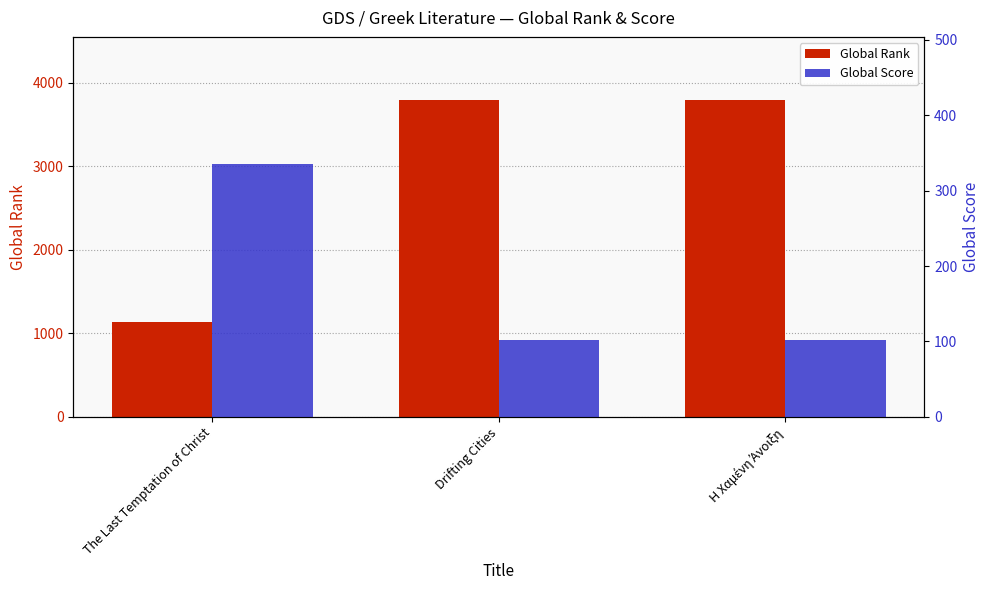

Reading right to left, transcribe all the data shown in this chart.

Global Rank: 3793	3793	1137
Global Score: 102	102	336